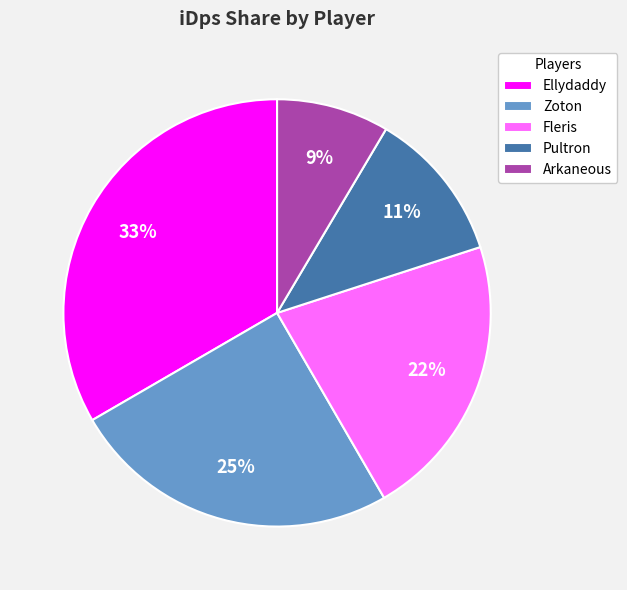

Rank the categories by value from lowest to highest.

Arkaneous, Pultron, Fleris, Zoton, Ellydaddy